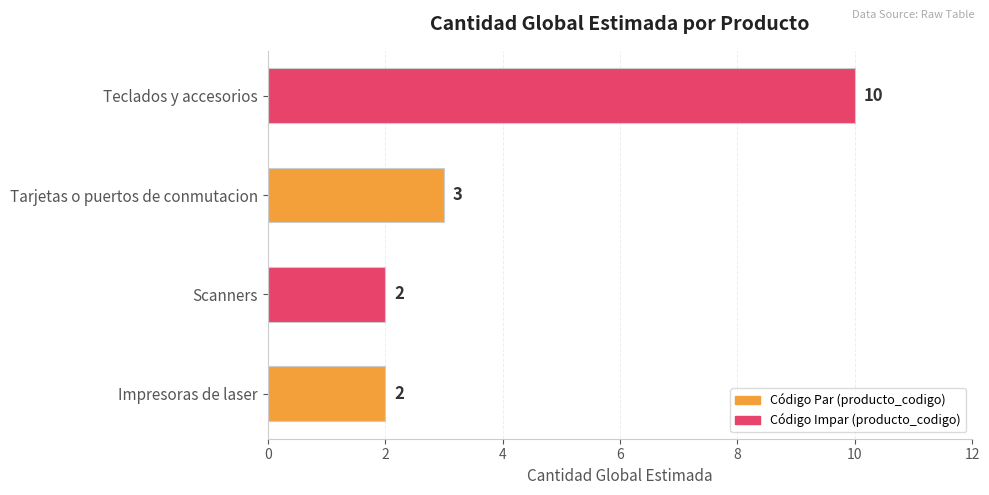

Count the values in the range 2 to 10.

4